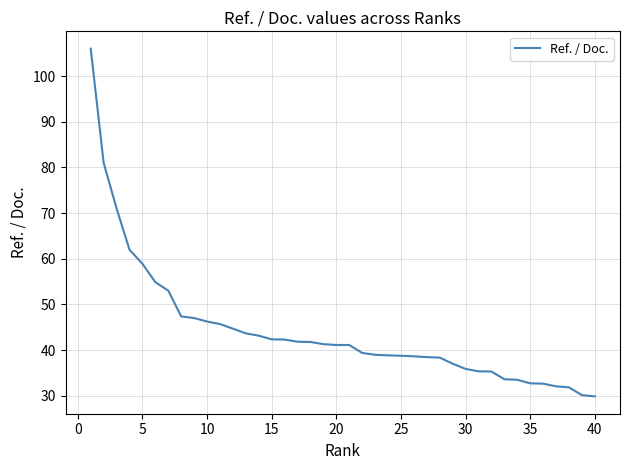

What is the minimum value shown in the chart?

29.9